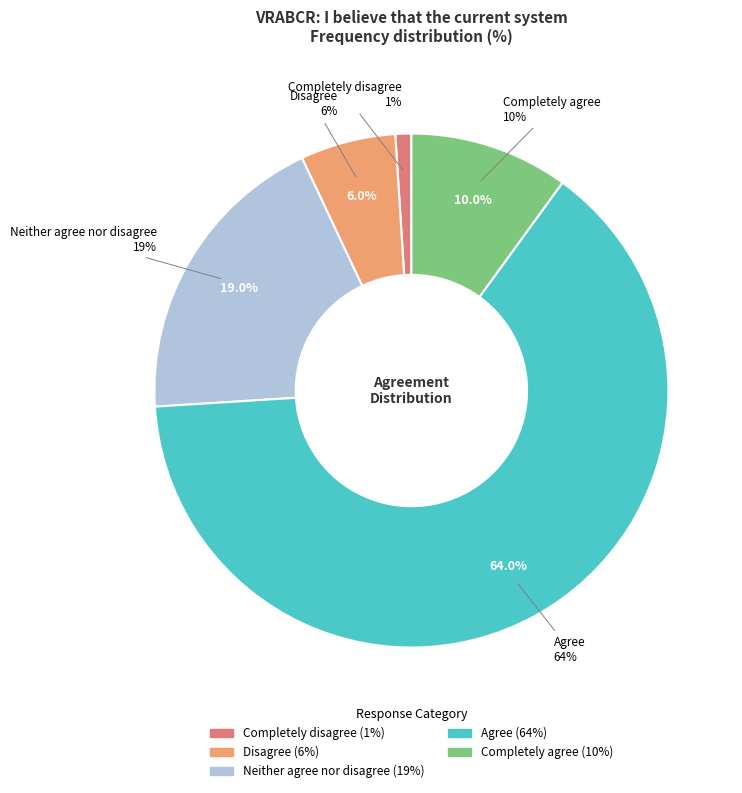

Between Completely disagree and Agree, which is larger?

Agree